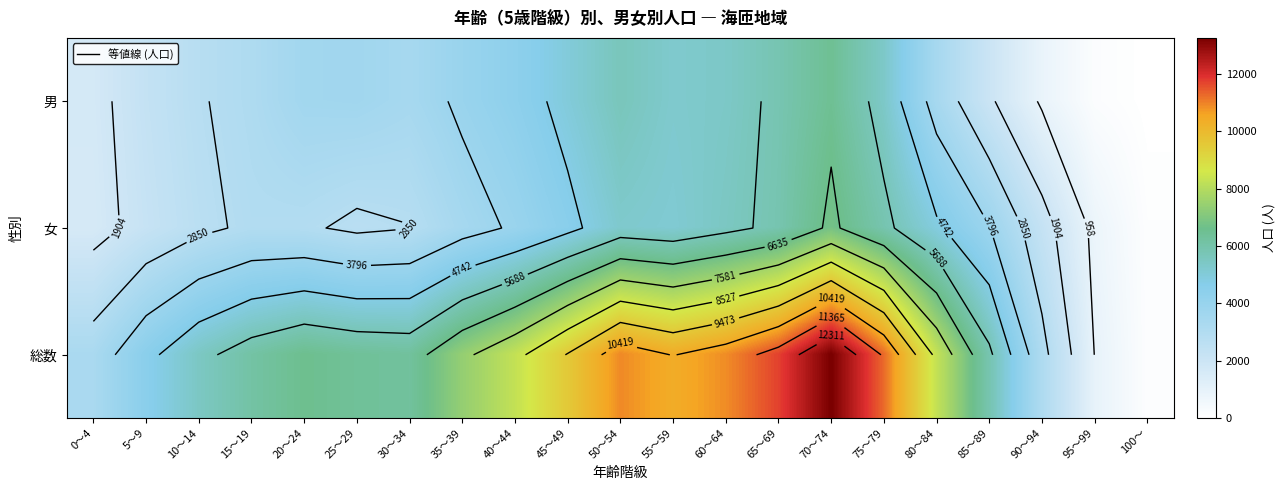

What is the difference between the maximum and minimum values in the 女 series?

6677